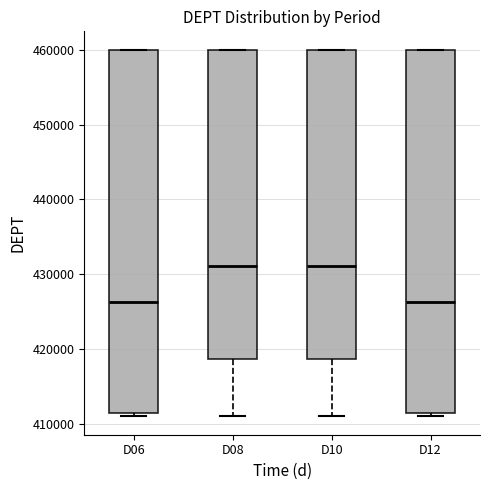

Reading left to right, read every box against the y-axis: the position of its median line, the range the box covers, and the ends of its whiskers. The values are not printed on the chart, so give them approximately, as read against the axis.

D06: median 426000, box 411000 to 460000, whiskers 411000 (just below the box's lower edge) to 460000
D08: median 431000, box 419000 to 460000, whiskers 411000 to 460000
D10: median 431000, box 419000 to 460000, whiskers 411000 to 460000
D12: median 426000, box 411000 to 460000, whiskers 411000 (just below the box's lower edge) to 460000